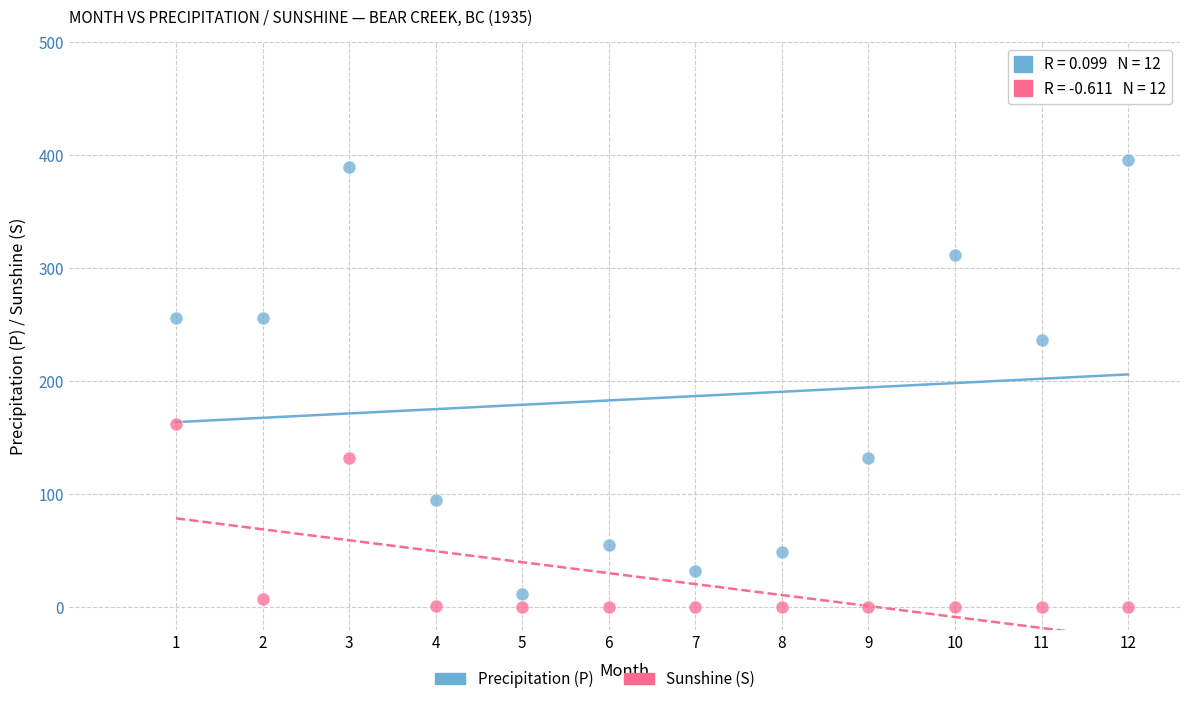

Which series reaches the maximum Y coordinate?

Precipitation (P)